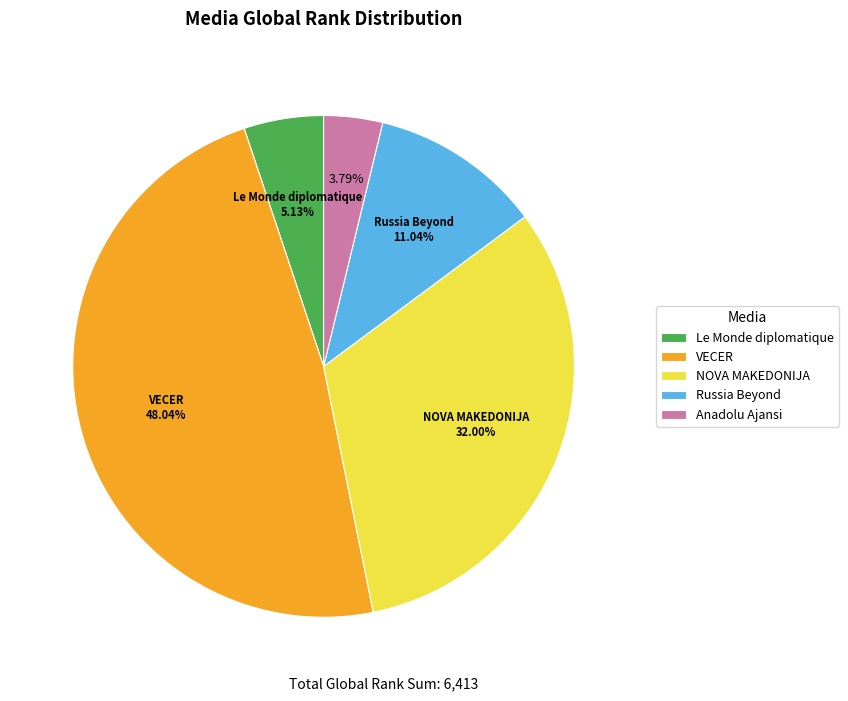

Between Le Monde diplomatique and Anadolu Ajansi, which is larger?

Le Monde diplomatique